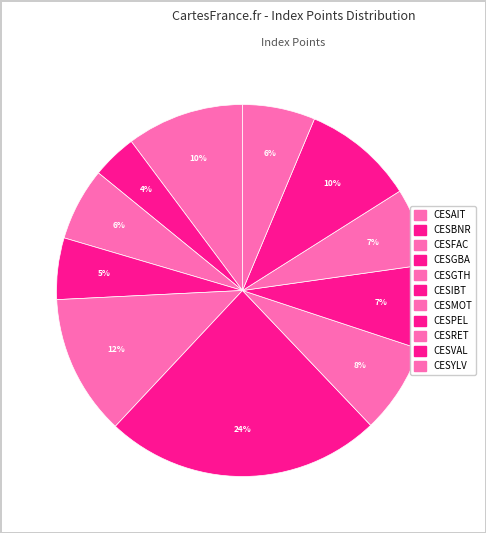

Is it true that CESBNR is 10% of the pie?

False